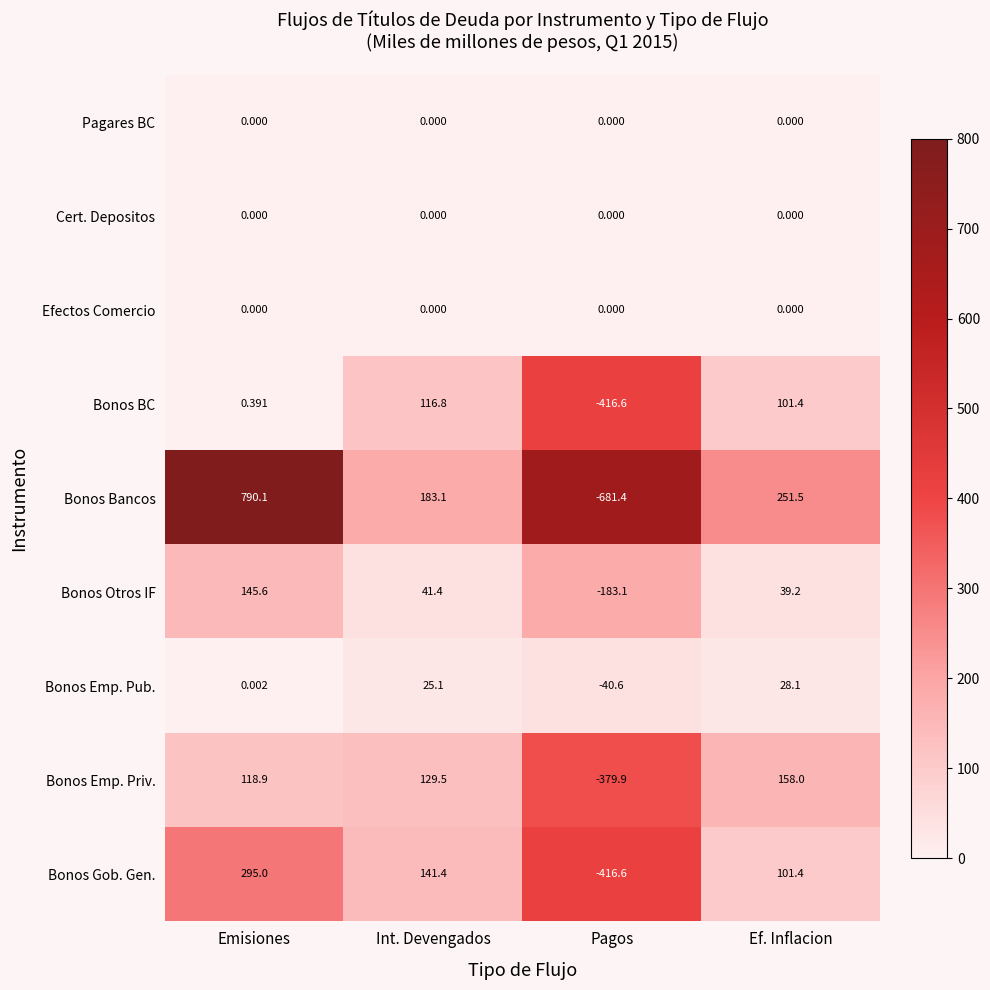

Which series has the largest total across all categories?

Bonos Bancos